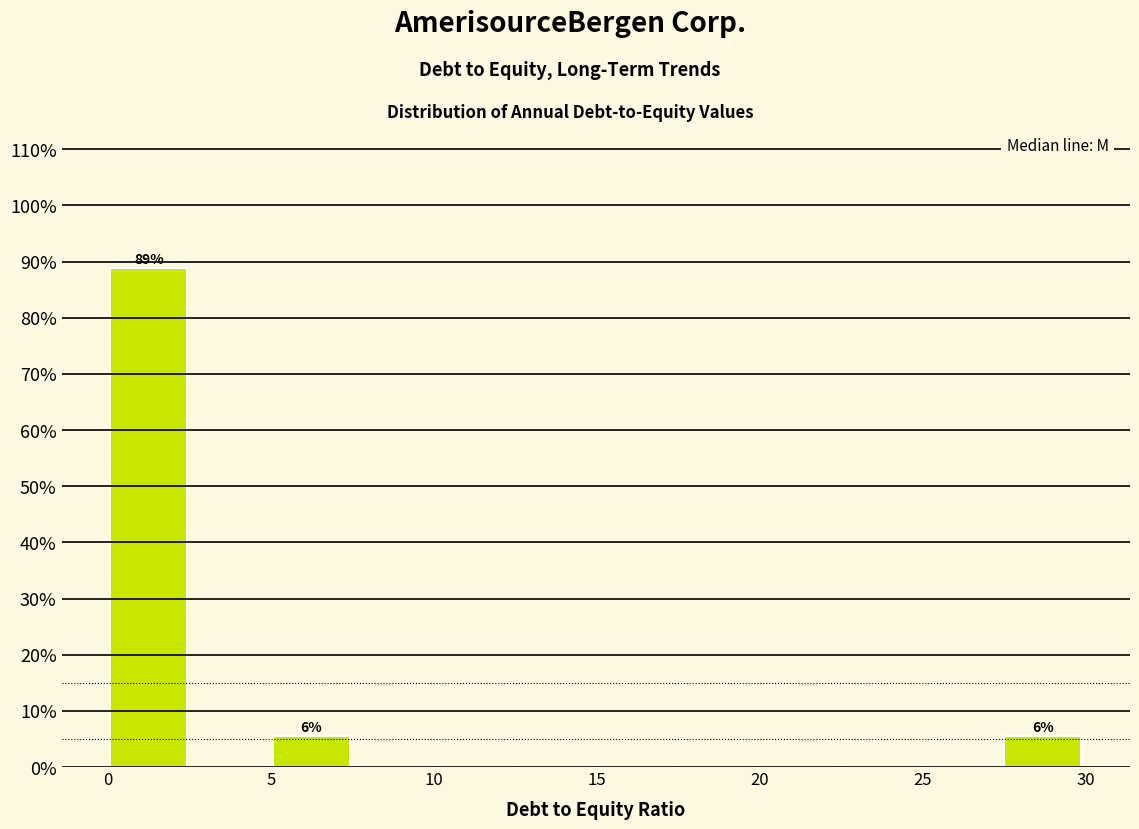

Which range on the x-axis has the tallest bar?

0.0 to 2.5